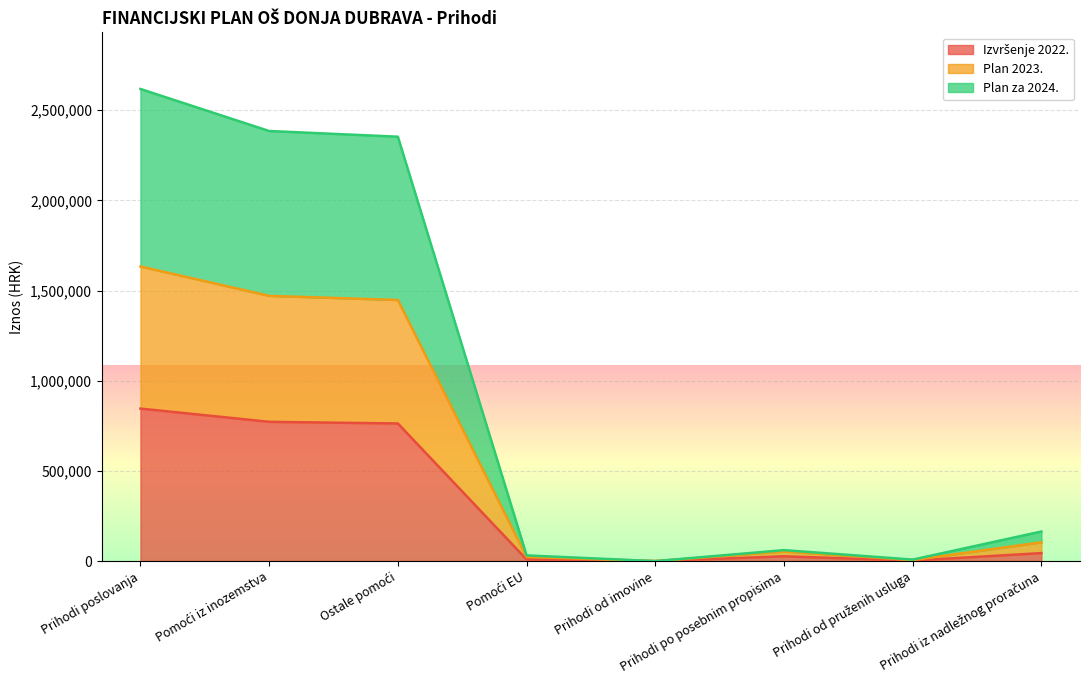

Does the chart display data point markers on the line(s)?

No